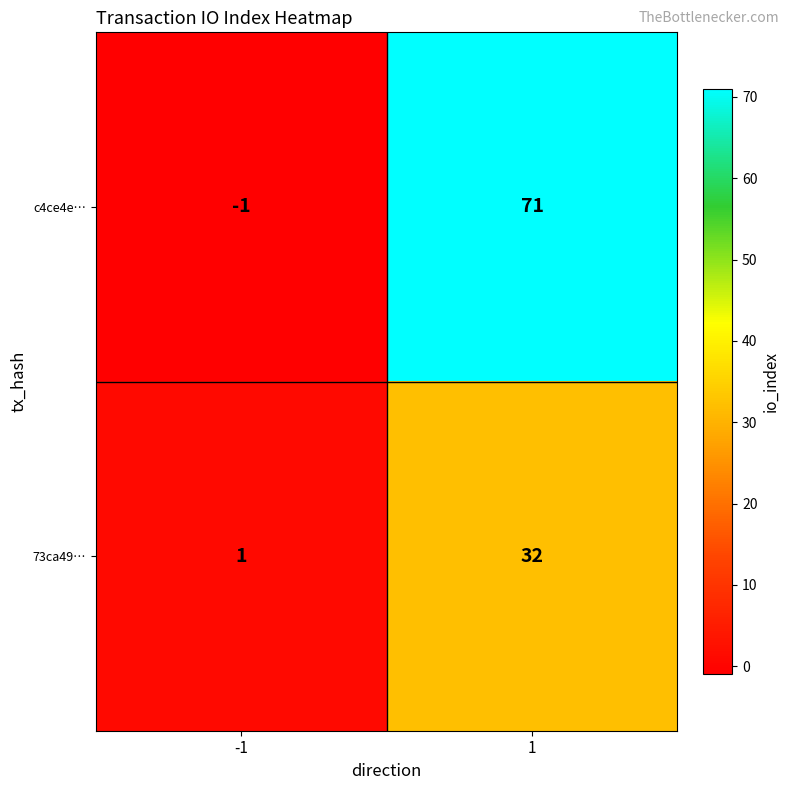

Is it true that 73ca49… equals 1 at -1?

True